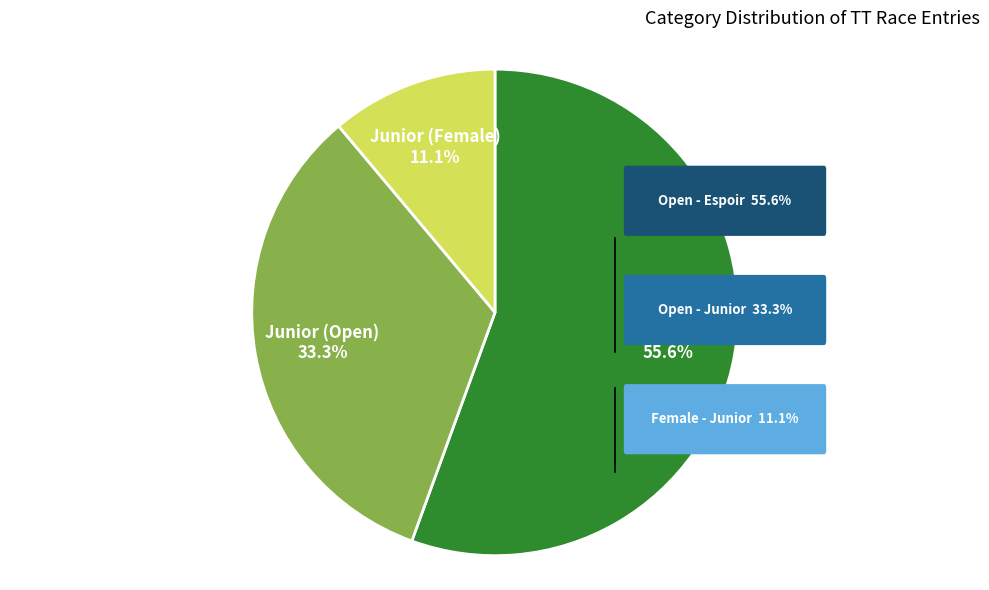

Is there any slice that represents more than half of the pie?

Yes